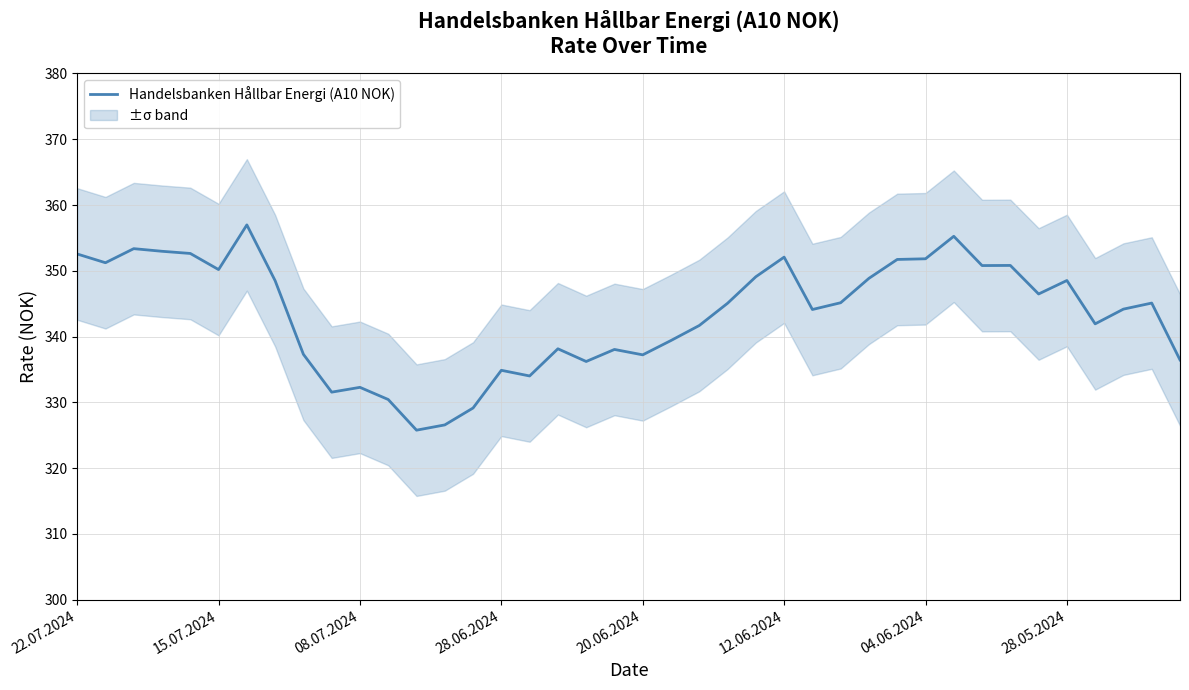

What is the smallest value displayed?

325.8